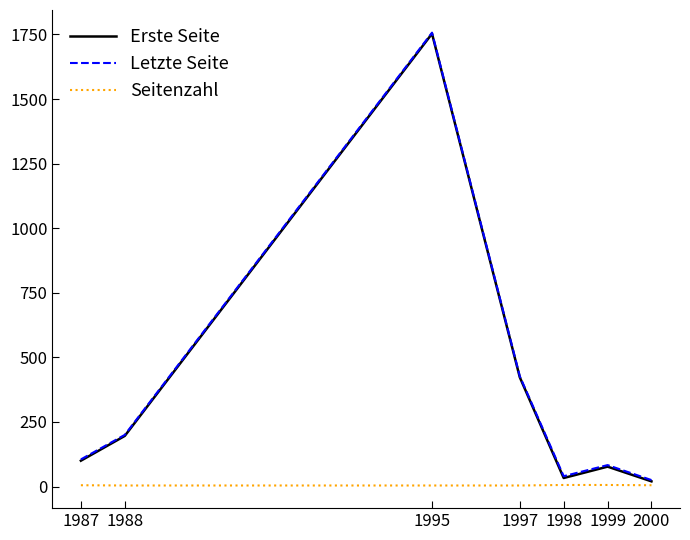

True or false: Letzte Seite has a value of 831 at 1995.

False